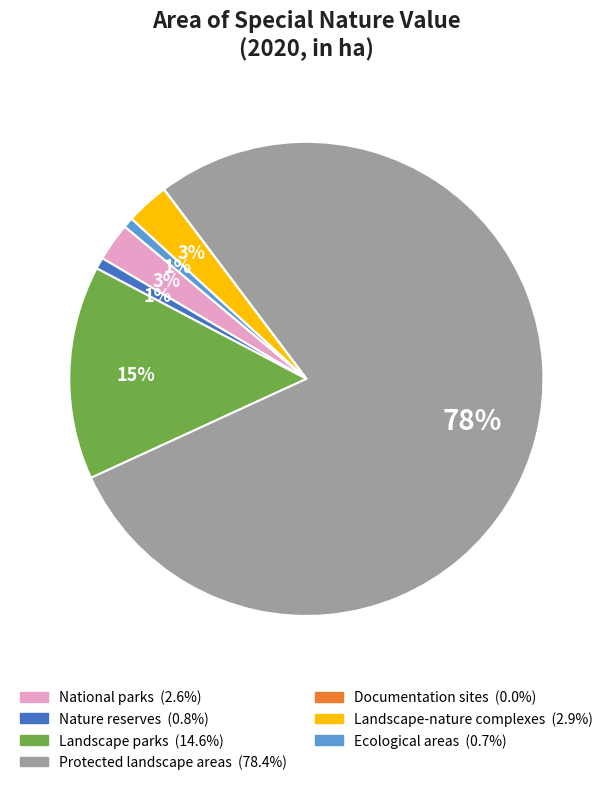

To the nearest percent, what is the difference between the National parks and Nature reserves slice percentages?

2%